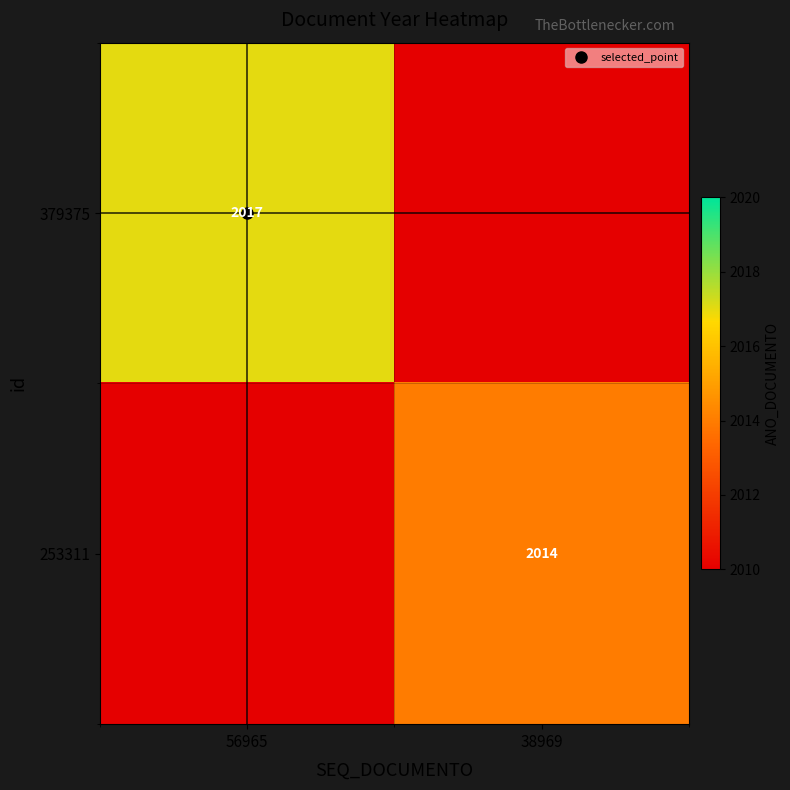

Count the 379375 values in the range 0 to 2017.

2